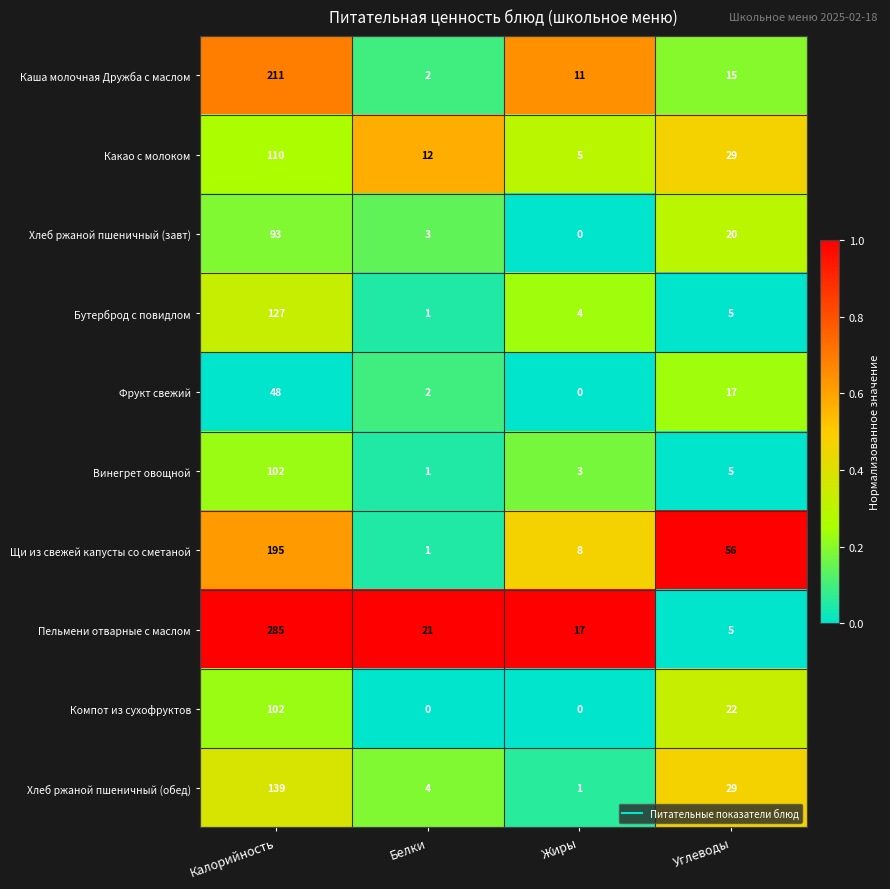

Which category has the highest value in the Хлеб ржаной пшеничный (обед) series?

Калорийность